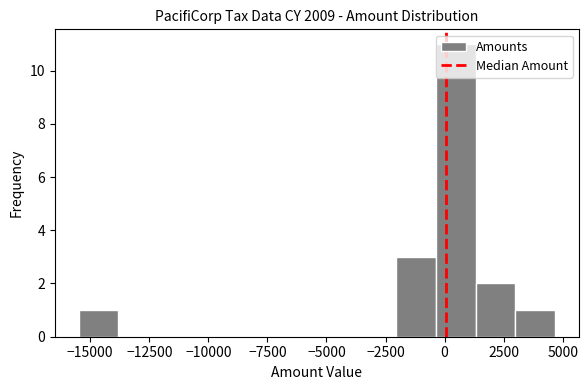

Read against the x-axis, roughly where is the centre of the tallest bar?

500